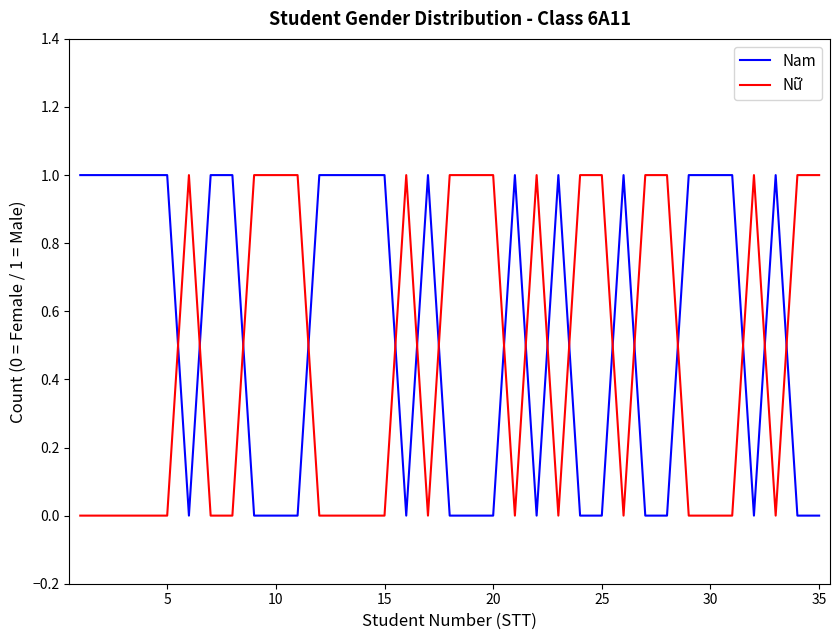

Which series has the largest total across all categories?

Nam